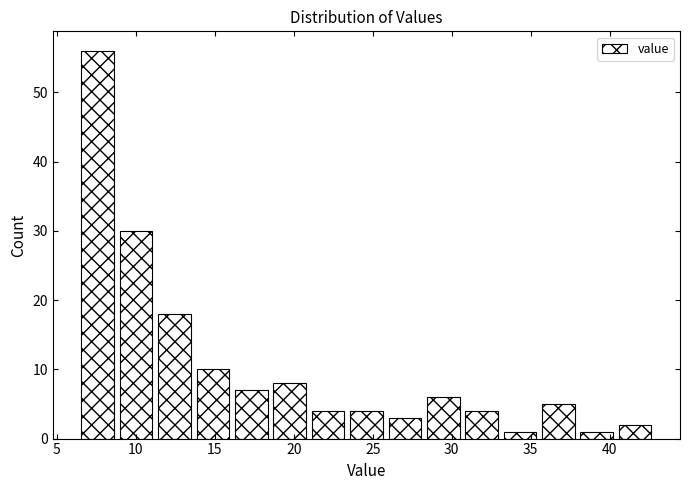

What is the height of the bar covering 18.5 to 21.0 on the x-axis? Neither the bar edges nor the heights are printed on the chart, so give them approximately, as read against the axes.

8